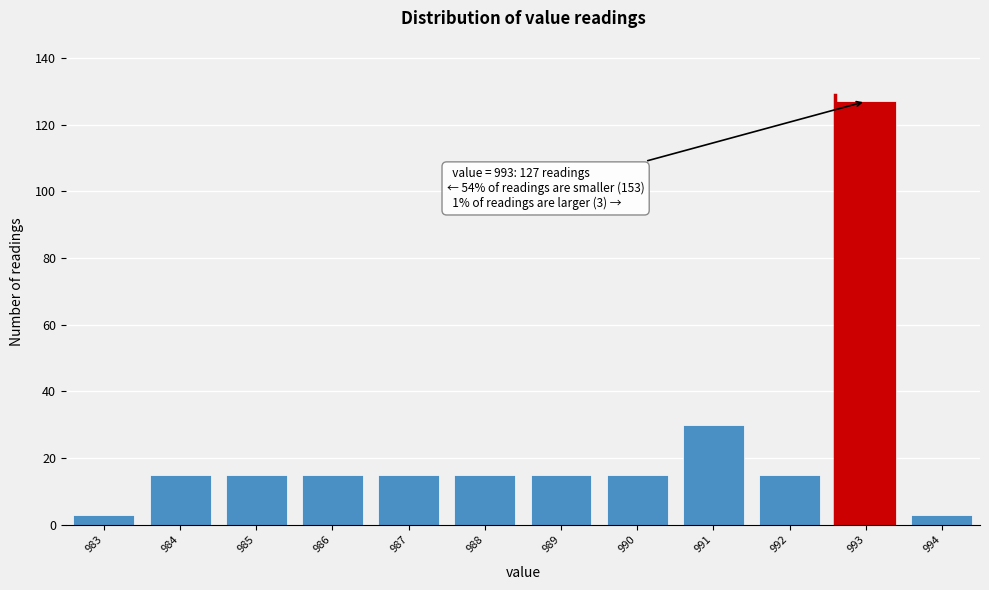

Reading right to left, what are all the values shown in this chart?

994=3	993=127	992=15	991=30	990=15	989=15	988=15	987=15	986=15	985=15	984=15	983=3